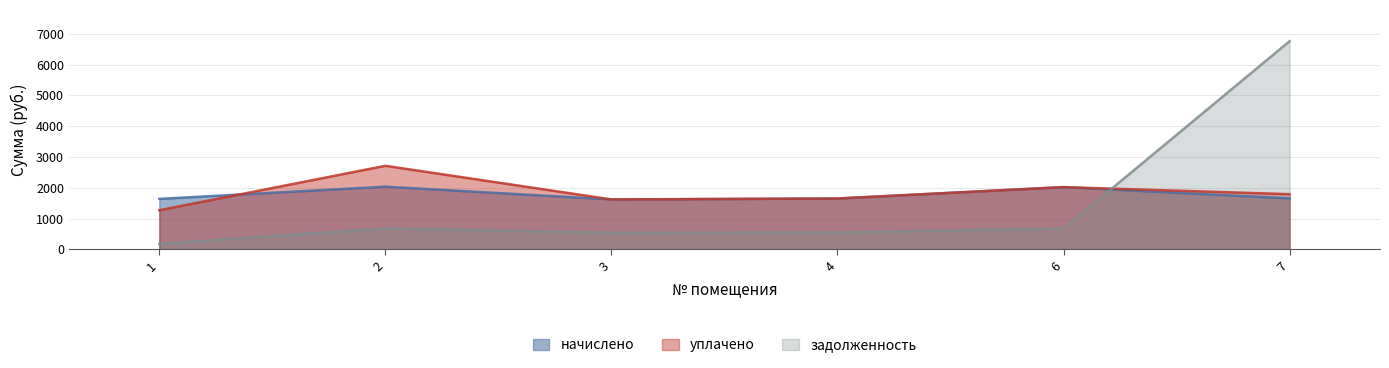

List the series in order of their overall mean, highest first.

уплачено, начислено, задолженность